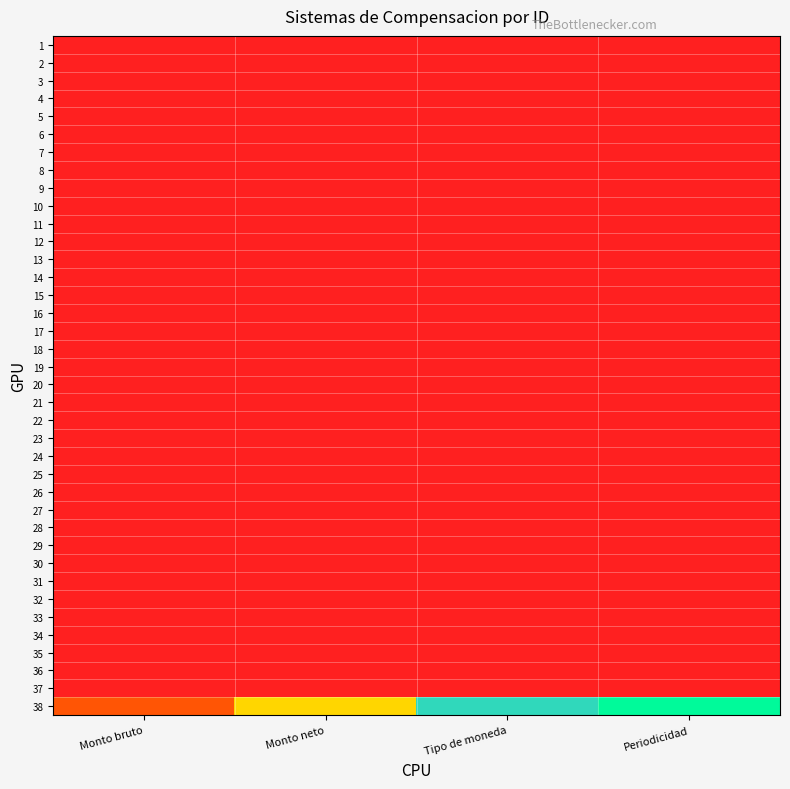

At Periodicidad, list the series in order from smallest to largest.

1, 2, 3, 4, 5, 6, 7, 8, 9, 10, 11, 12, 13, 14, 15, 16, 17, 18, 19, 20, 21, 22, 23, 24, 25, 26, 27, 28, 29, 30, 31, 32, 33, 34, 35, 36, 37, 38